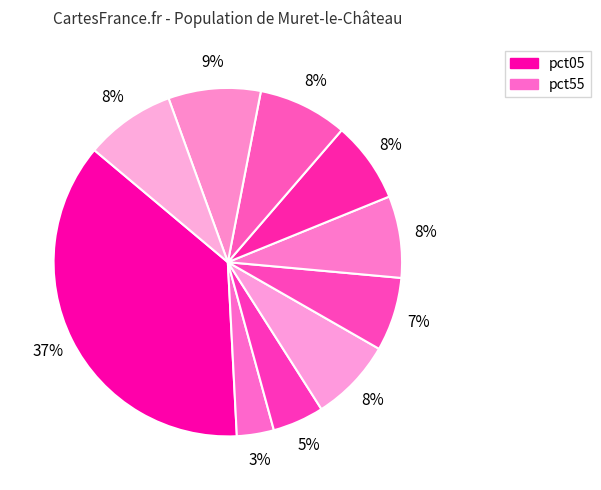

How many segments does this pie chart have?

10